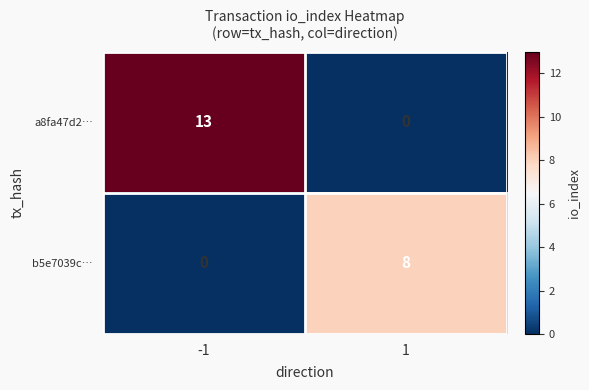

The value of b5e7039c… at 1 is 8. True or false?

True